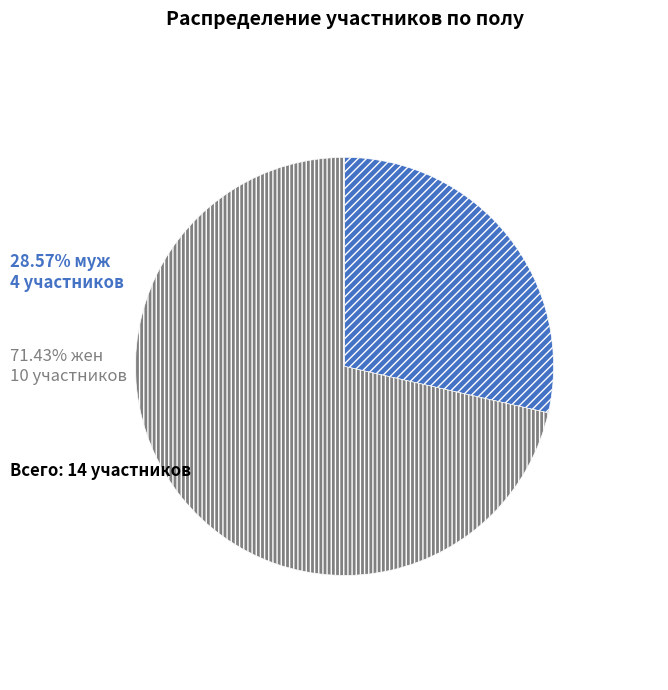

How many segments does this pie chart have?

2